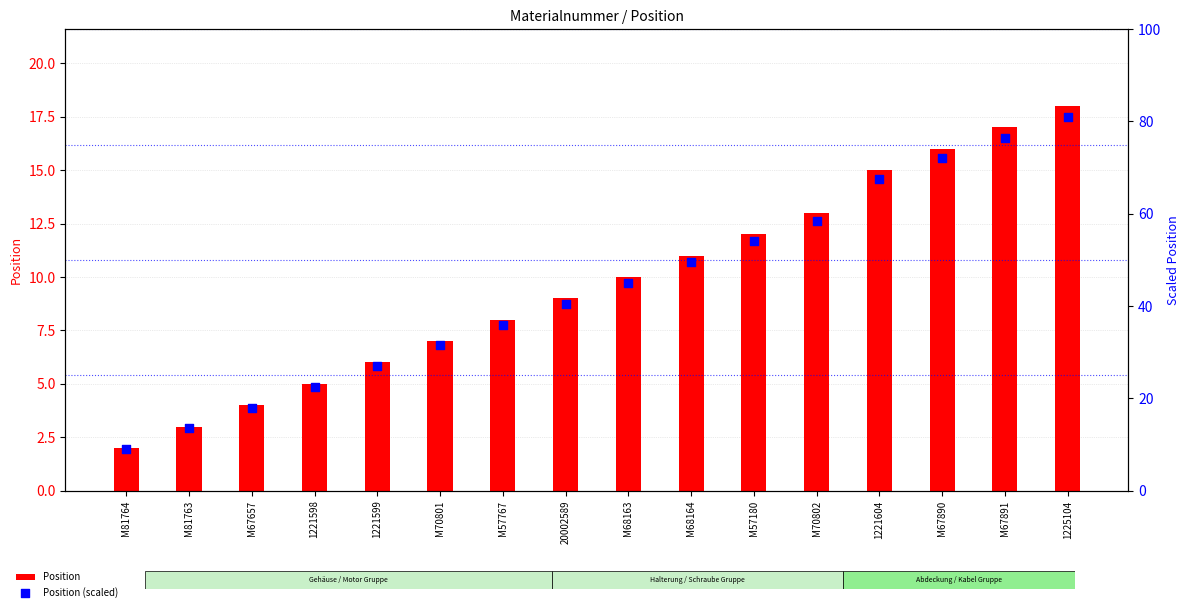

Which series contains the lowest Y value?

Position